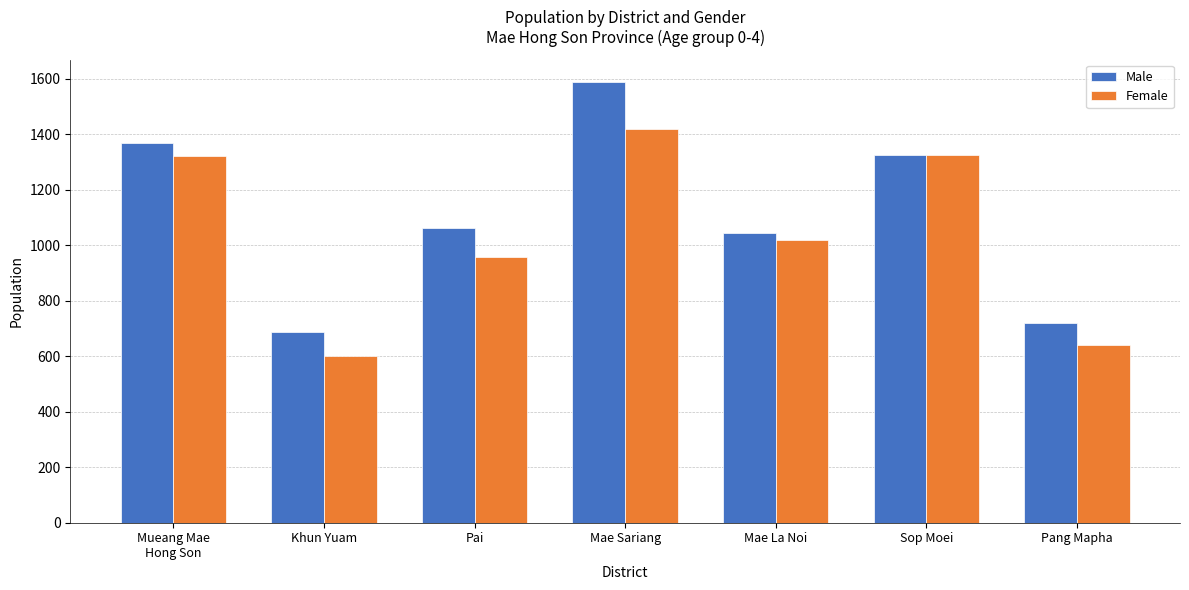

What is the difference between the Male values at Mae La Noi and Mae Sariang?

545